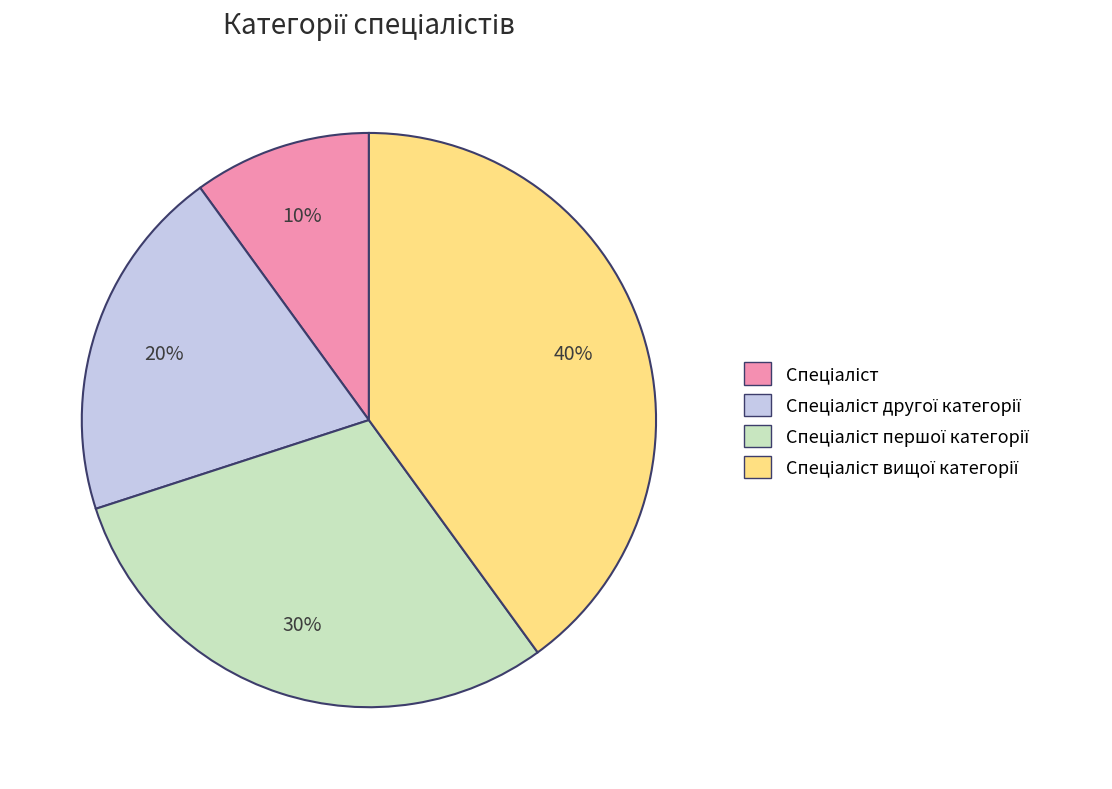

To the nearest percent, what is the average slice percentage?

25%